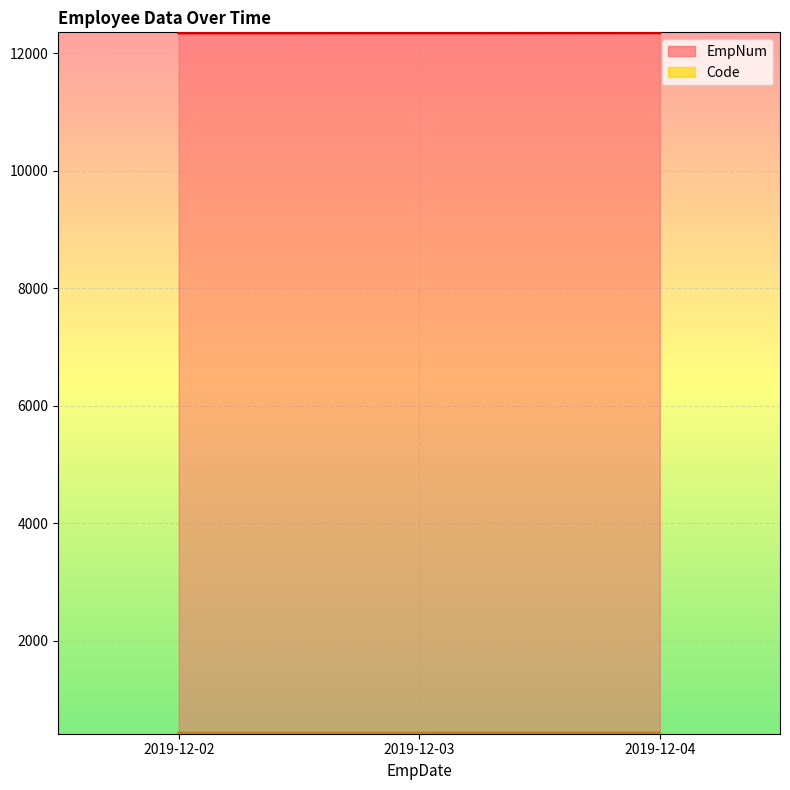

At how many categories does at least one series exceed 1851?

3